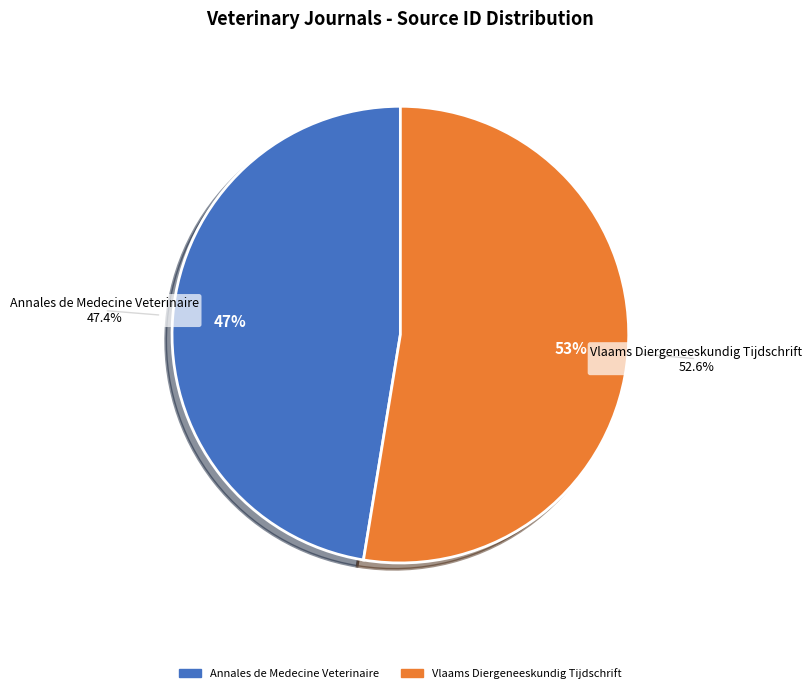

What is the change in value from Annales de Medecine Veterinaire to Vlaams Diergeneeskundig Tijdschrift?

+1924